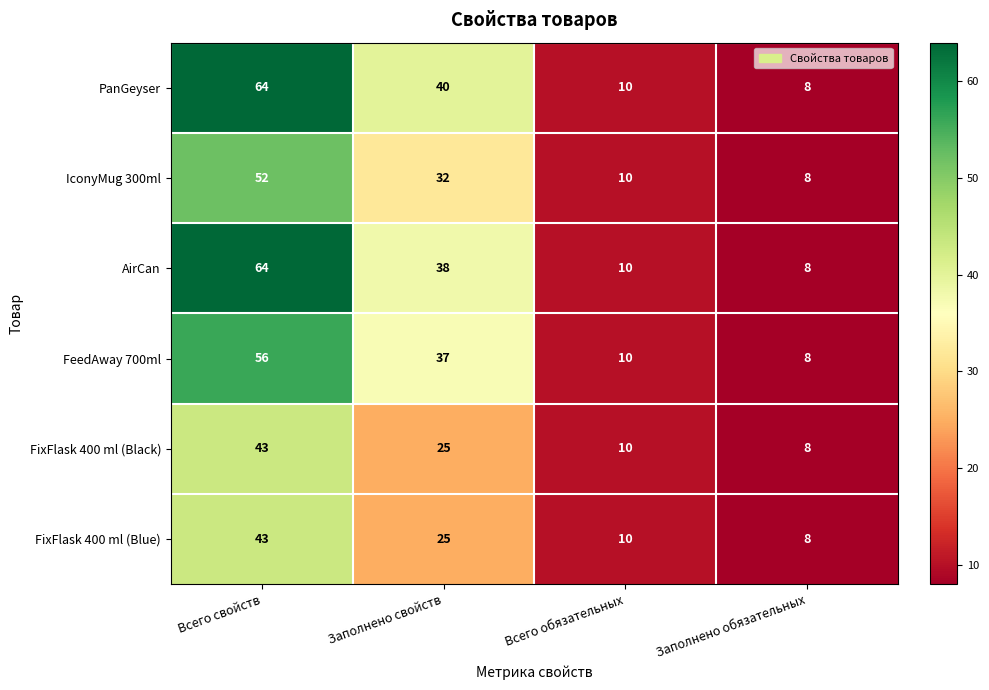

What is the total value across all series at Всего свойств?

322